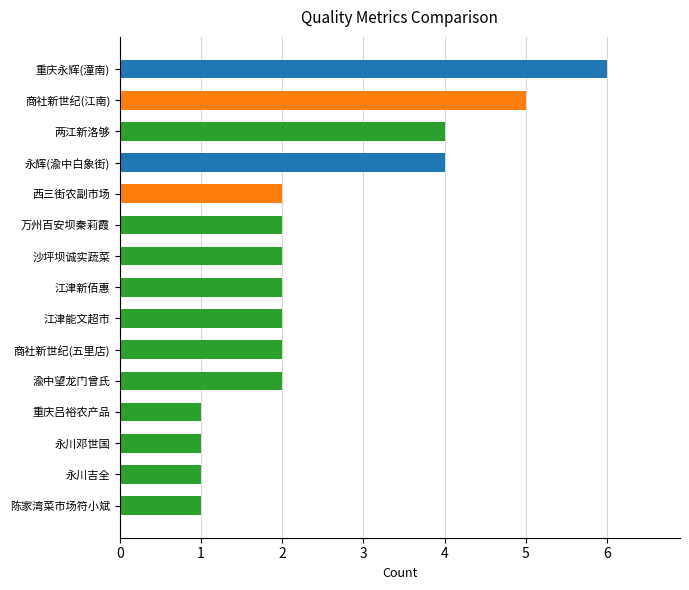

What is the label of the 14th bar from the bottom?

商社新世纪(江南)